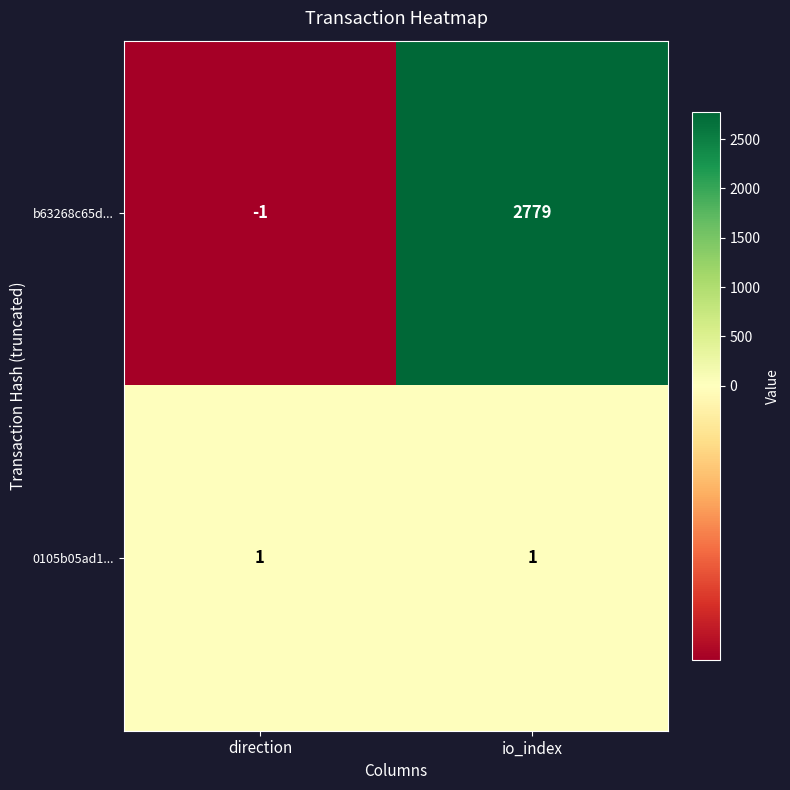

Reading left to right, list all the values displayed in this chart.

b63268c65d...: -1	2779
0105b05ad1...: 1	1